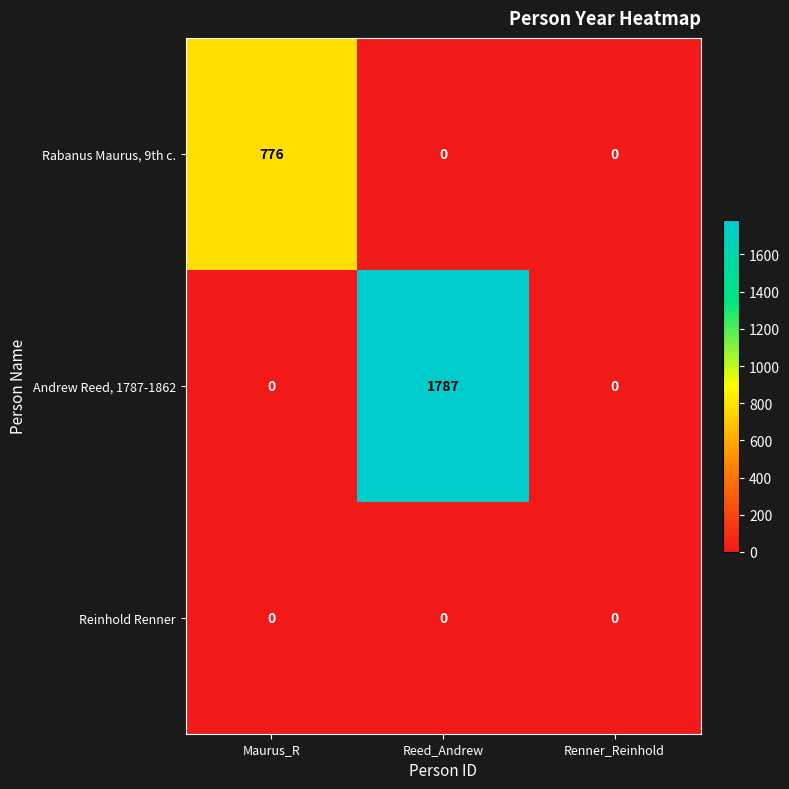

Rank the series by their maximum value, from lowest to highest.

Reinhold Renner, Rabanus Maurus, 9th c., Andrew Reed, 1787-1862